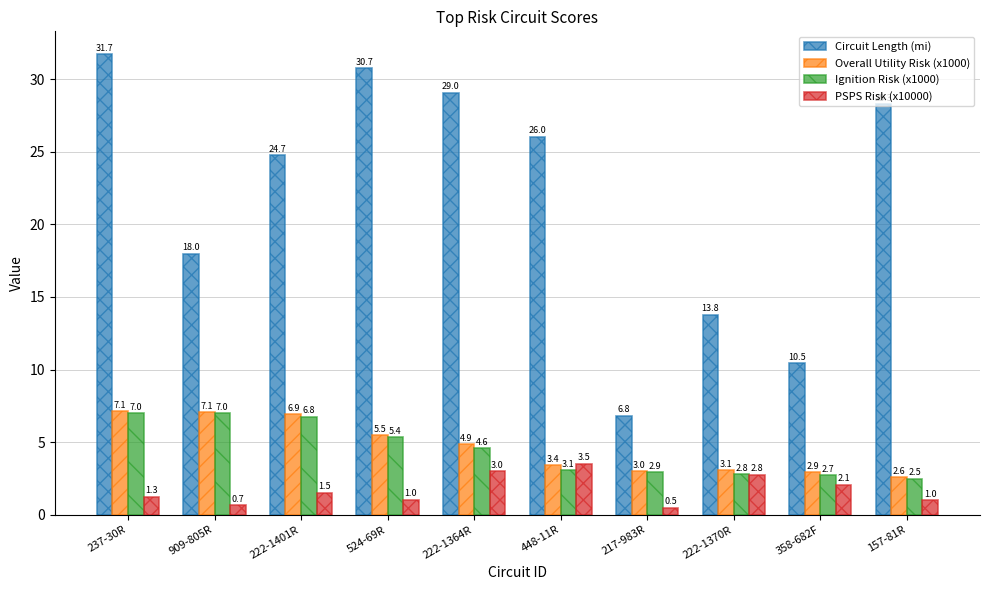

Which series has the widest spread of values?

Circuit Length (mi)